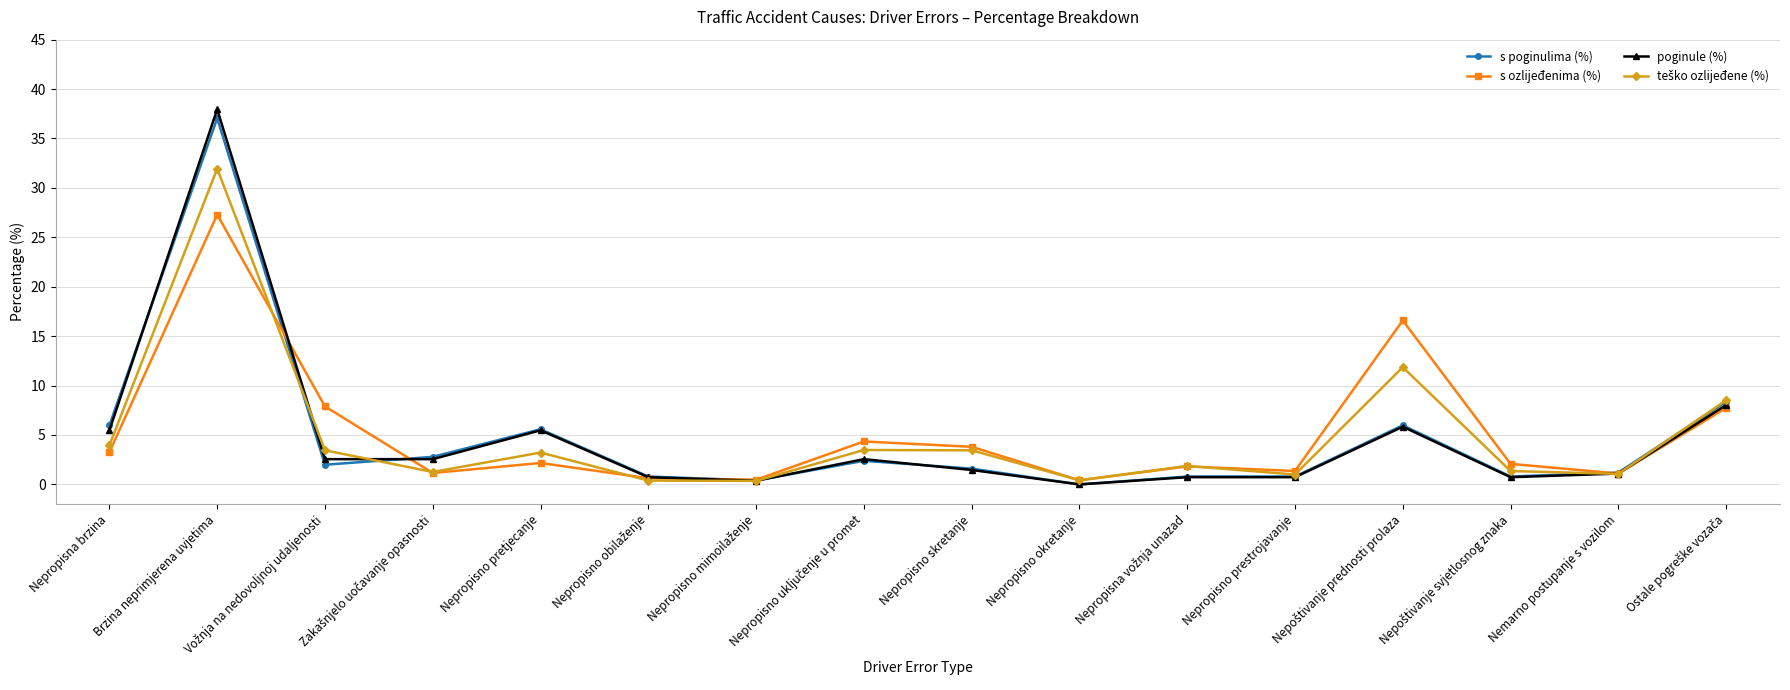

How many values in s poginulima (%) are above zero?

15